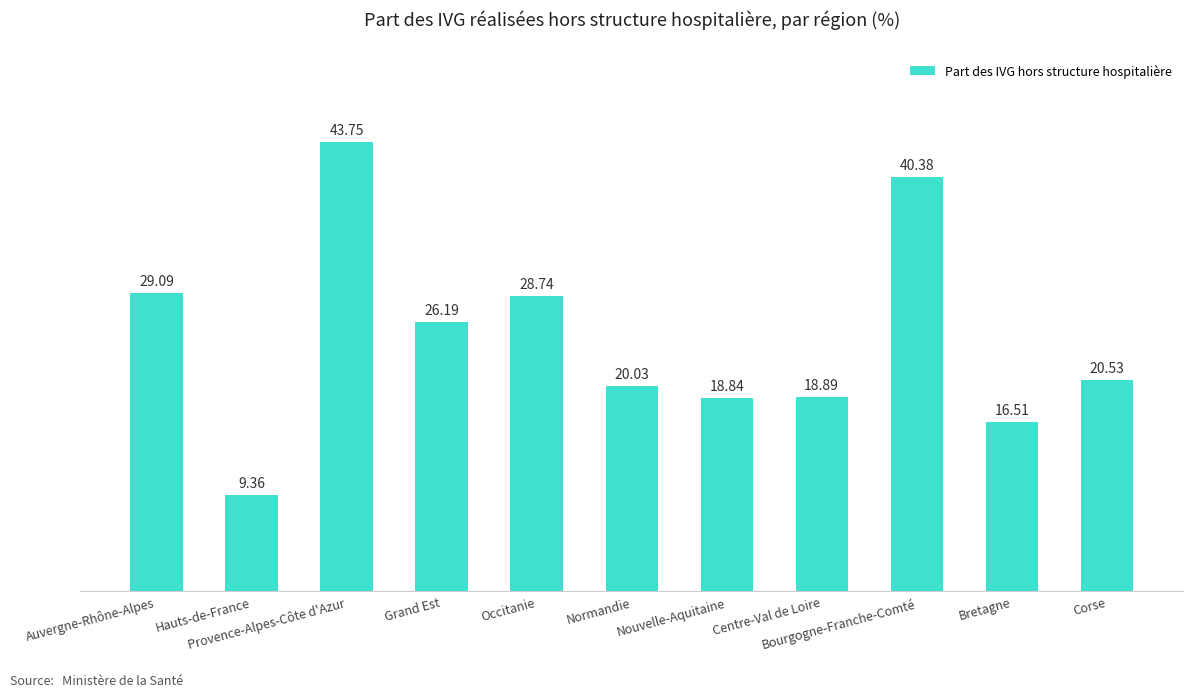

What is the sum of all values?

272.3